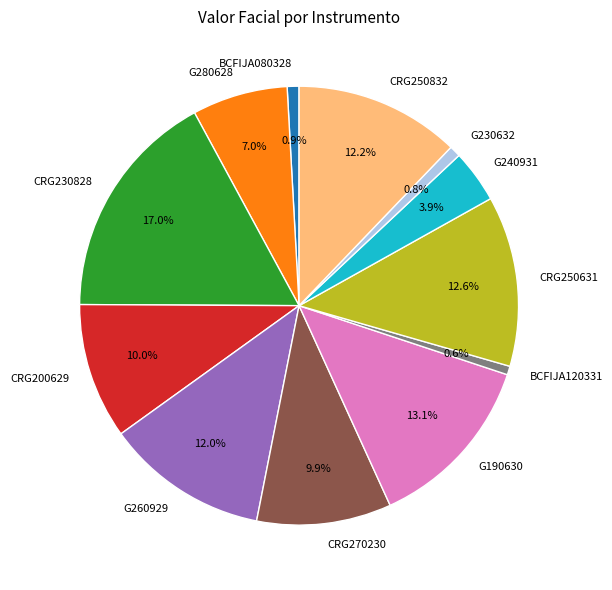

Is there any slice that represents more than half of the pie?

No